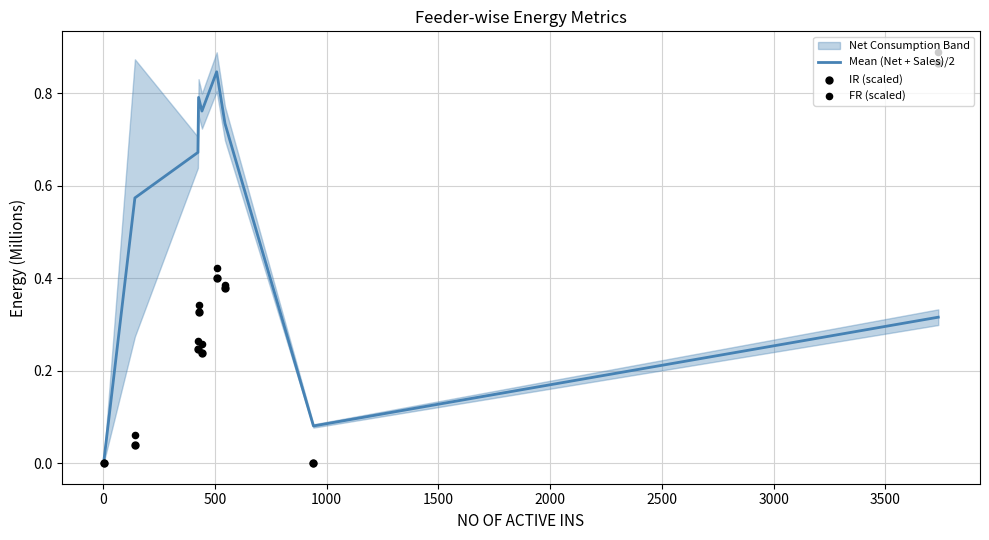

Which series reaches the maximum Y coordinate?

FR (scaled)